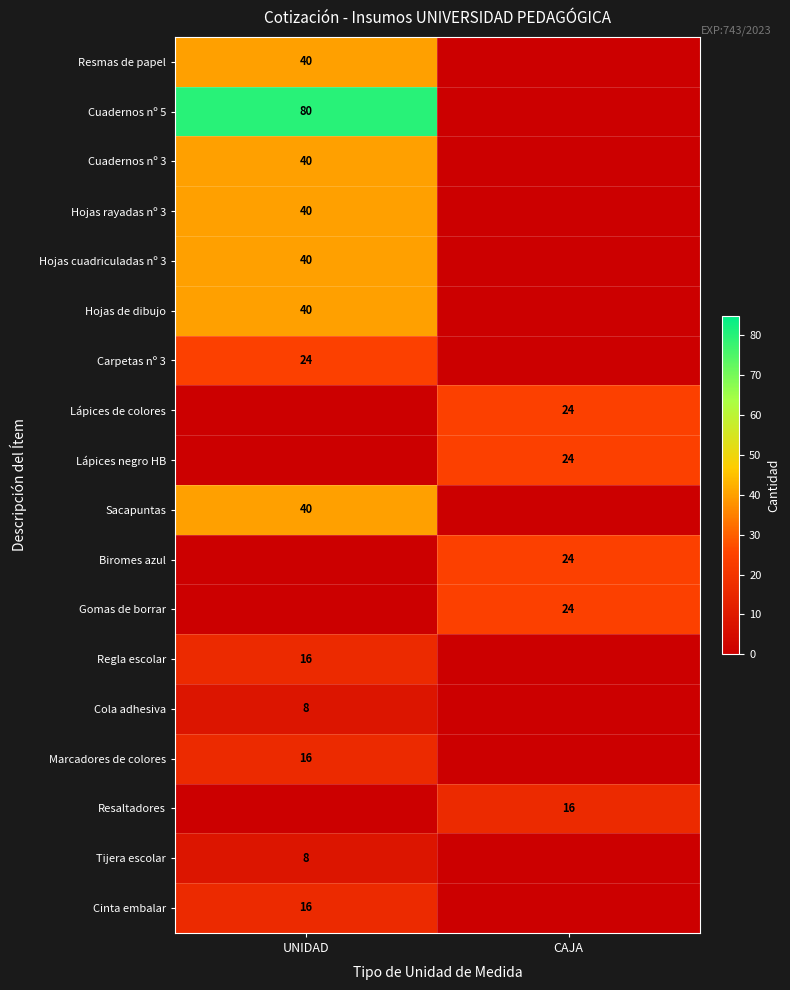

The value of Marcadores de colores at UNIDAD is 26. True or false?

False